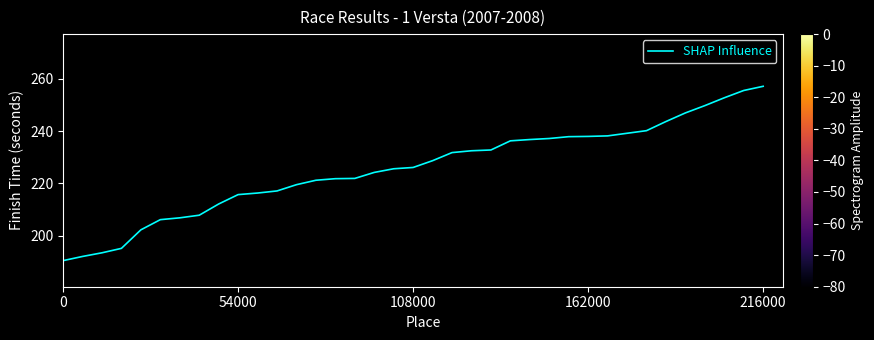

How many lines are shown in the chart?

1